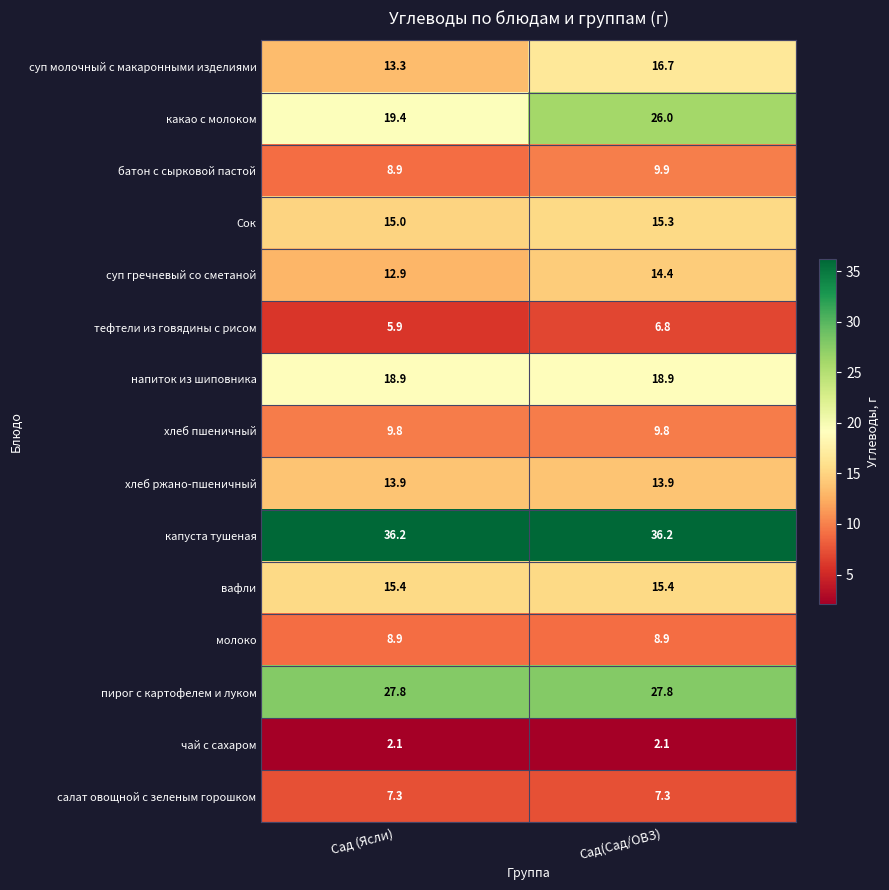

Read the чай с сахаром value at Сад (Ясли).

2.1